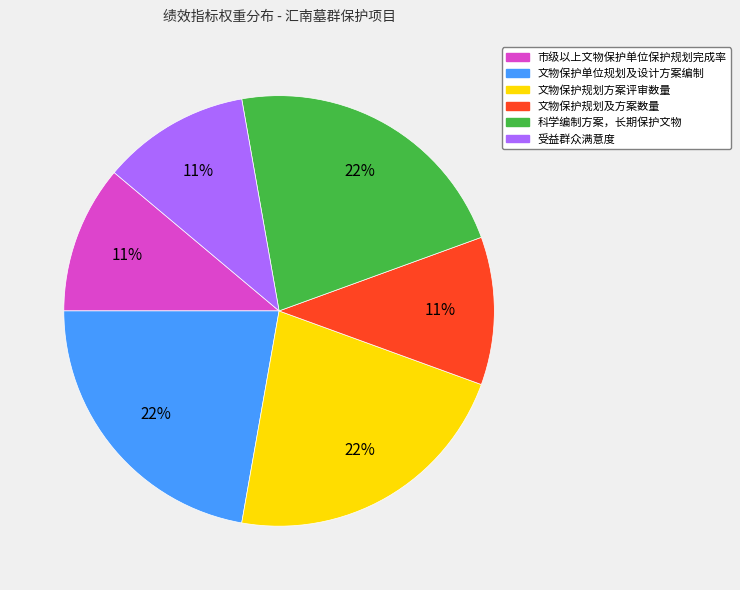

To the nearest percent, what is the average slice percentage?

17%